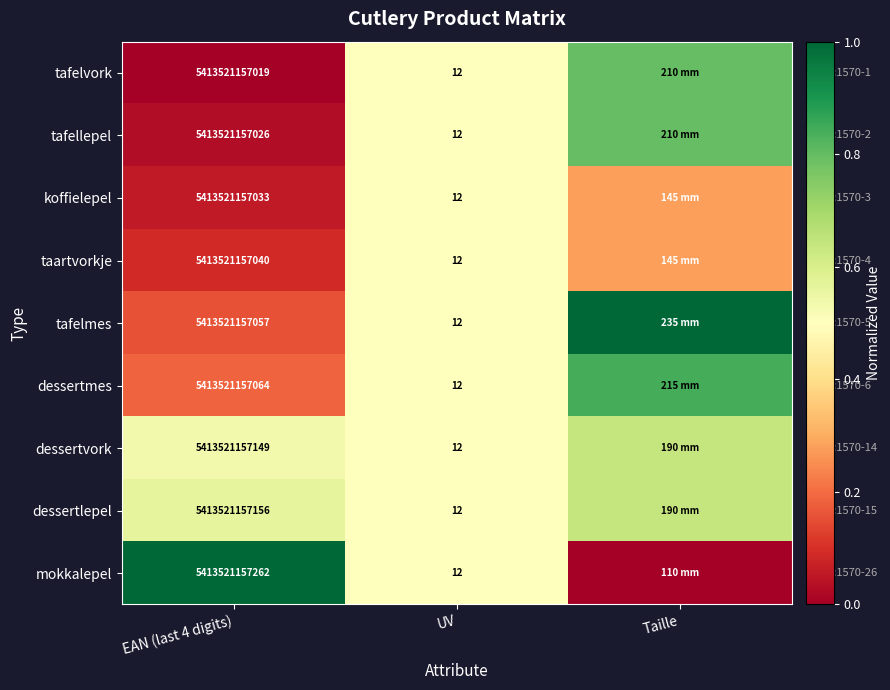

Which series changed the most between EAN (last 4 digits) and UV?

mokkalepel